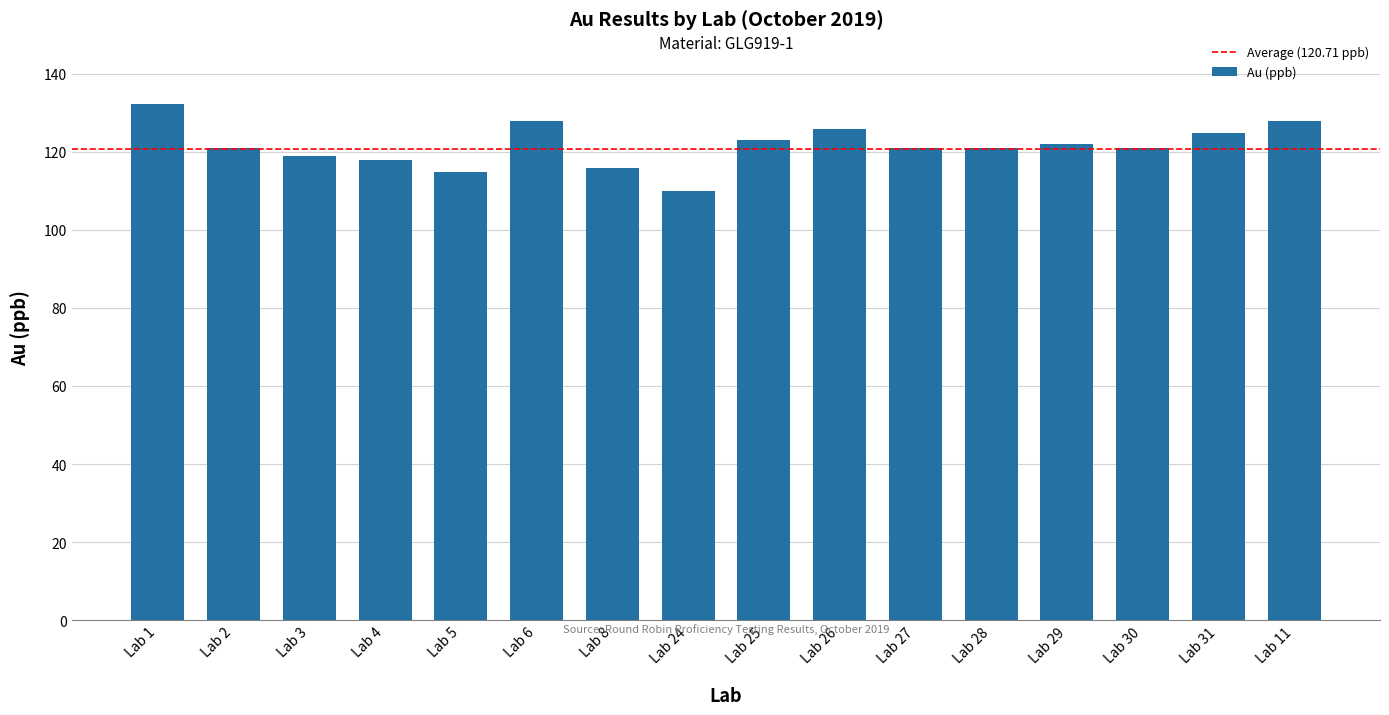

Is it true that the value at Lab 26 is 126.0?

True